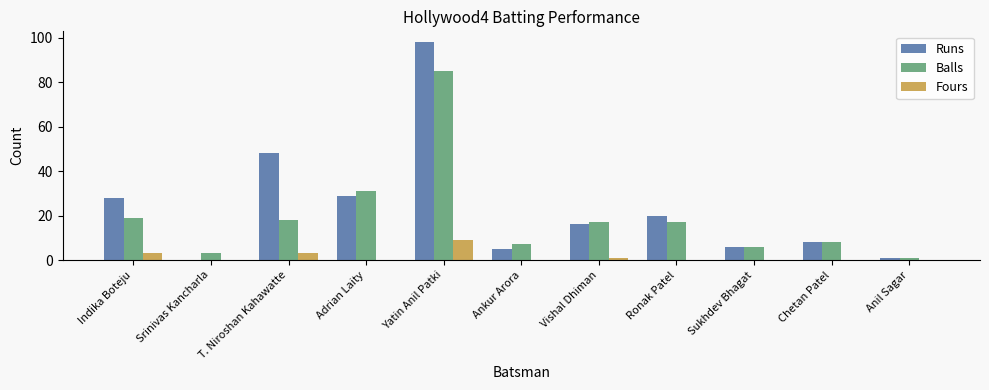

Reading left to right, list all the values displayed in this chart.

Runs: Indika Boteju=28	Srinivas Kancharla=0	T. Niroshan Kahawatte=48	Adrian Laity=29	Yatin Anil Patki=98	Ankur Arora=5	Vishal Dhiman=16	Ronak Patel=20	Sukhdev Bhagat=6	Chetan Patel=8	Anil Sagar=1
Balls: Indika Boteju=19	Srinivas Kancharla=3	T. Niroshan Kahawatte=18	Adrian Laity=31	Yatin Anil Patki=85	Ankur Arora=7	Vishal Dhiman=17	Ronak Patel=17	Sukhdev Bhagat=6	Chetan Patel=8	Anil Sagar=1
Fours: Indika Boteju=3	Srinivas Kancharla=0	T. Niroshan Kahawatte=3	Adrian Laity=0	Yatin Anil Patki=9	Ankur Arora=0	Vishal Dhiman=1	Ronak Patel=0	Sukhdev Bhagat=0	Chetan Patel=0	Anil Sagar=0